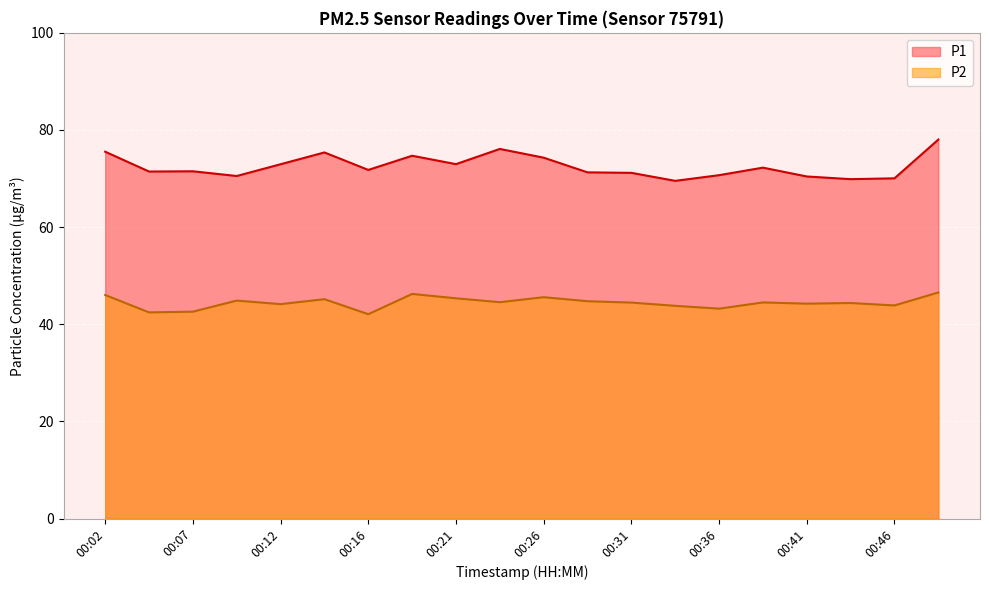

What is the sum of the P2 values at 00:12 and 00:41?

88.4